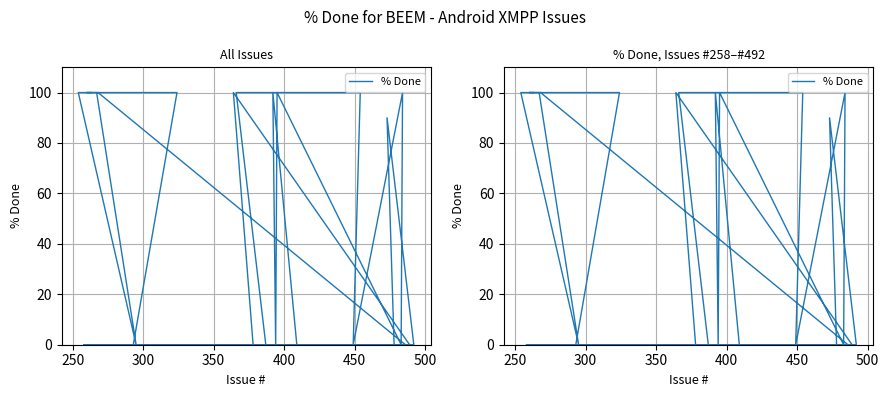

What is the difference between the maximum and minimum values?

100